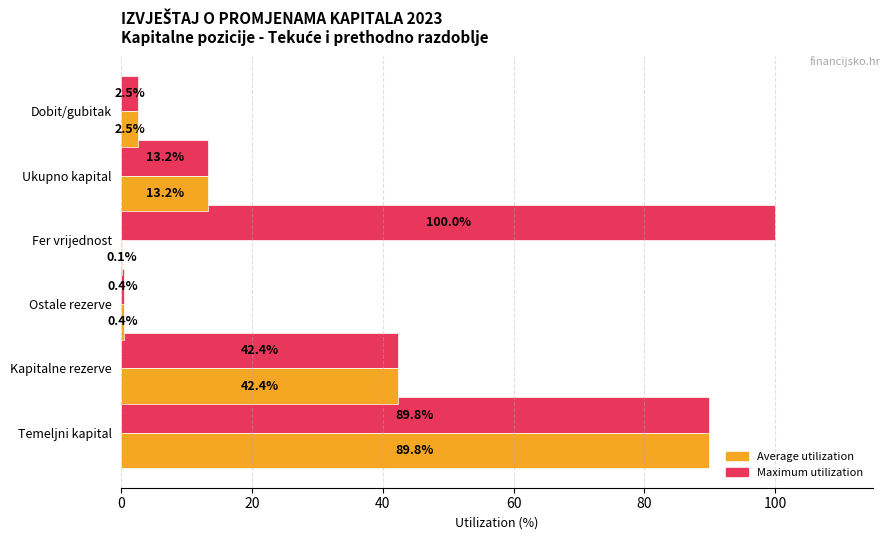

What is the average value of the Maximum utilization series?

41.4